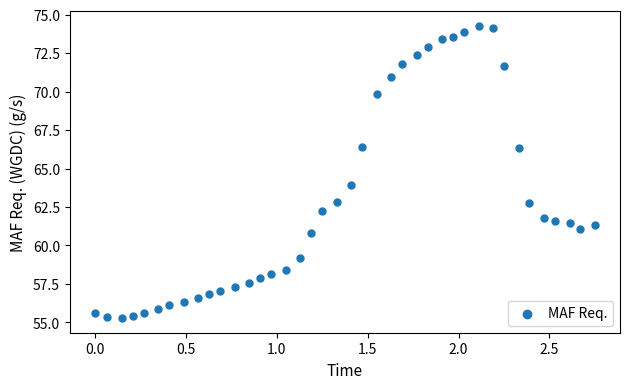

What is the range of Y values (max minus min)?

19.0